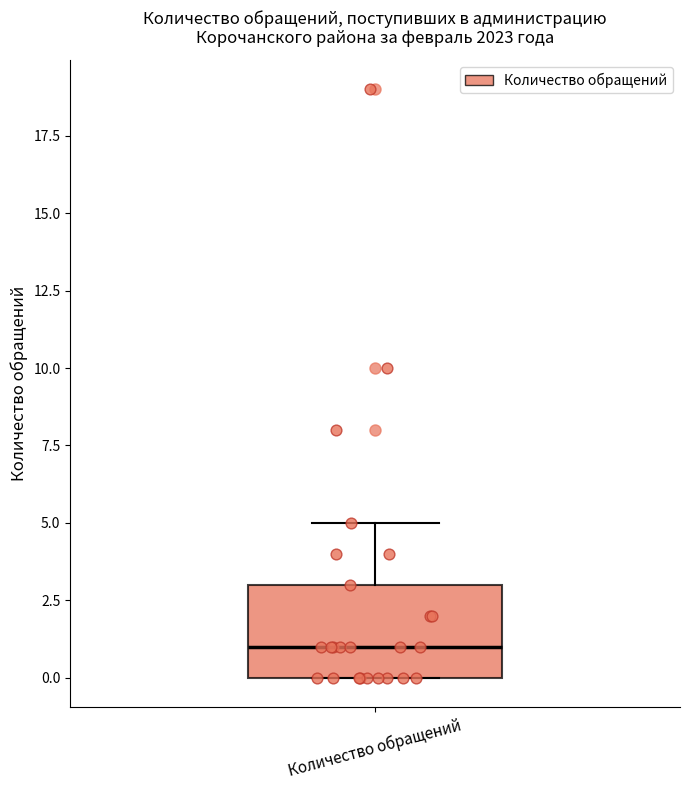

Read this box plot against the y-axis: the position of the median line, the range covered by the box, and the ends of both whiskers. The values are not printed on the chart, so give them approximately, as read against the axis.

median 1, box 0 to 3, whiskers 0 to 5